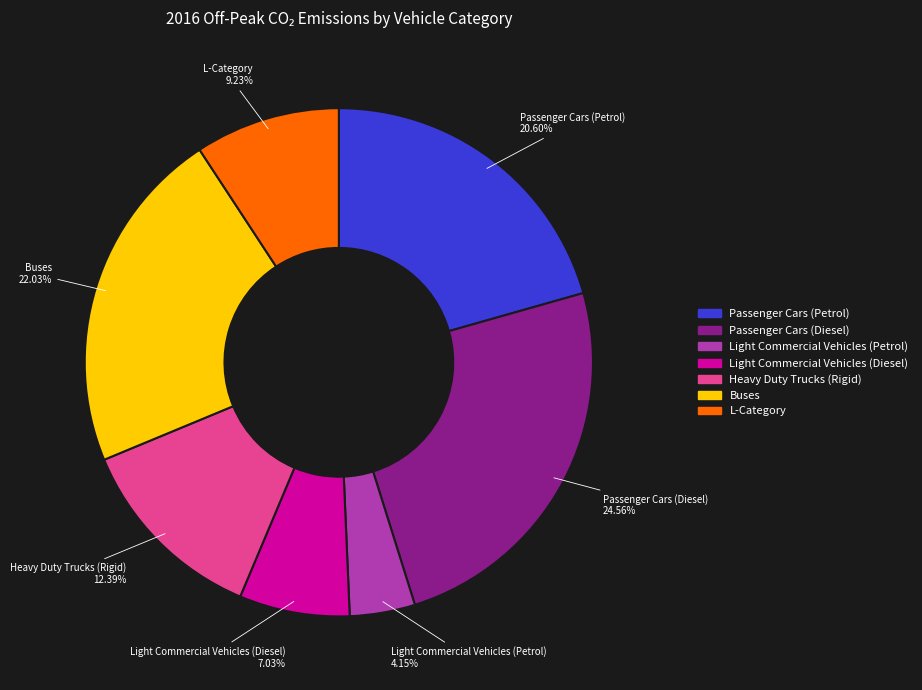

To the nearest percent, what is the average slice percentage?

14%